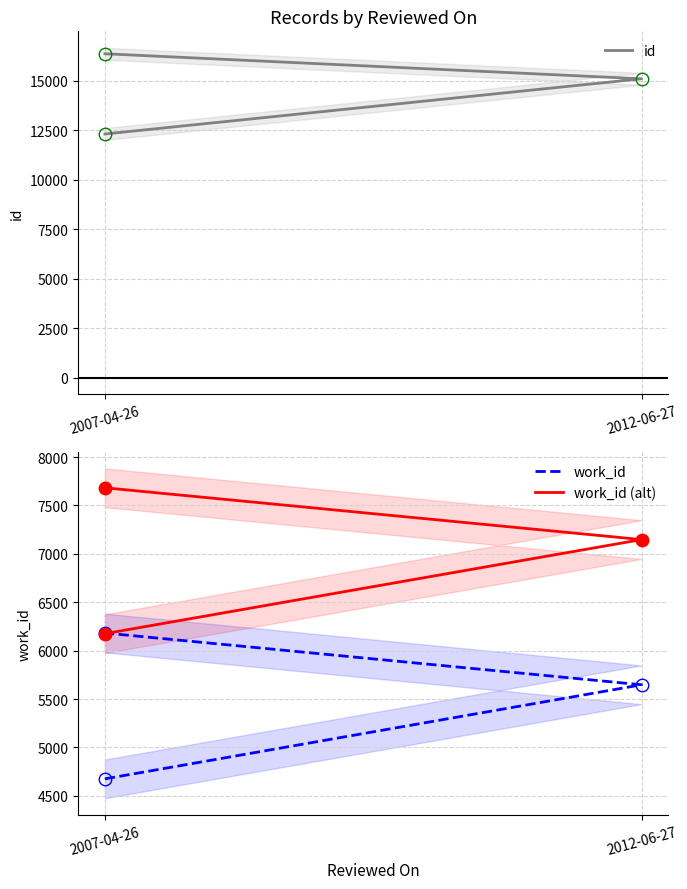

What is the value of the work_id (alt) point at the 3rd from the left?

7682